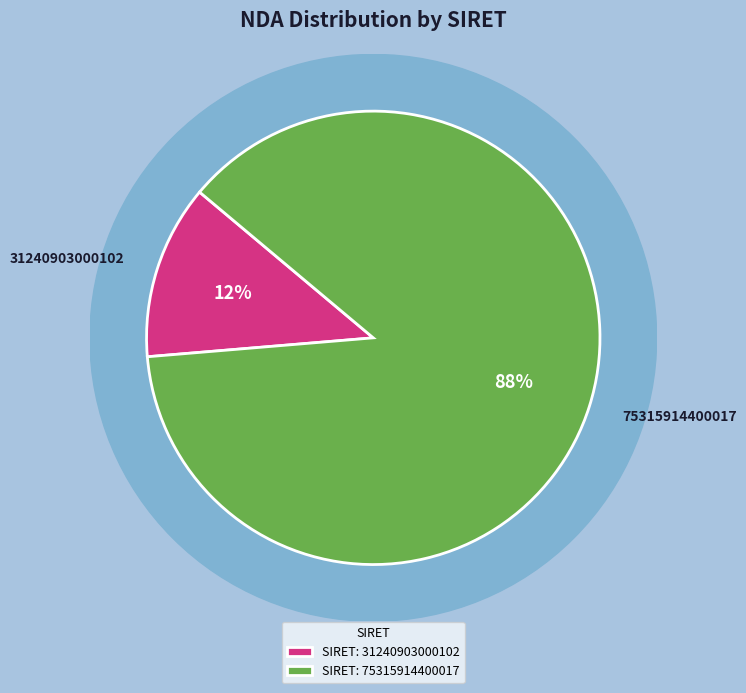

Is it true that 75315914400017 is 76% of the pie?

False